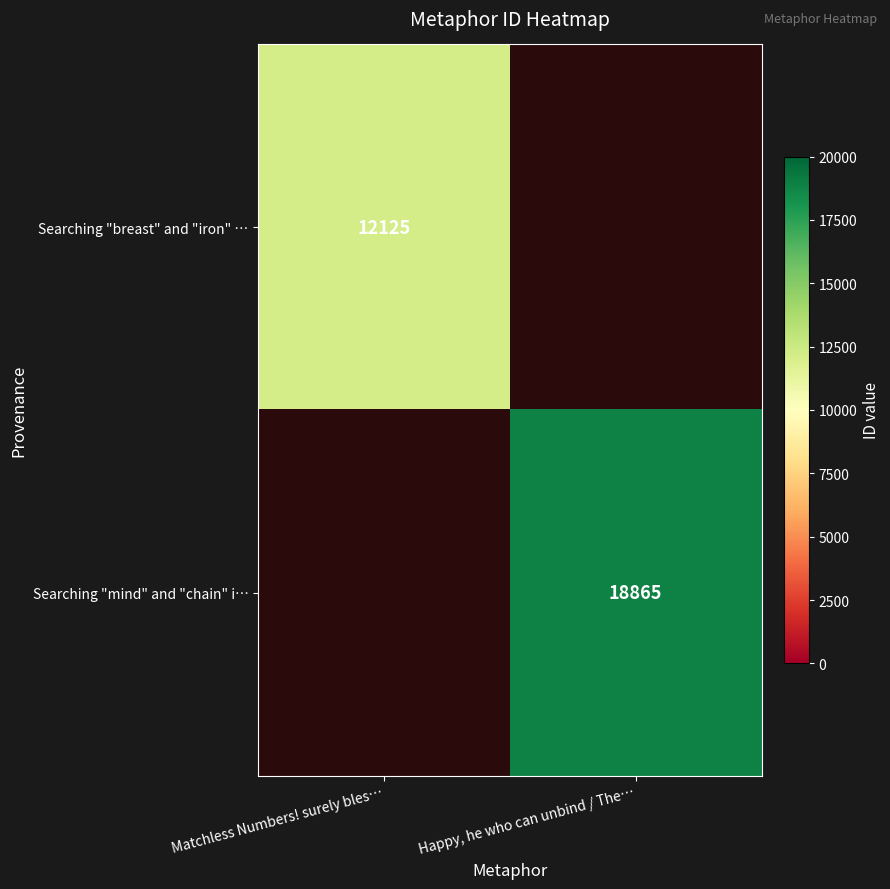

True or false: Searching "breast" and "iron" … has a value of 6048 at Matchless Numbers! surely bles….

False